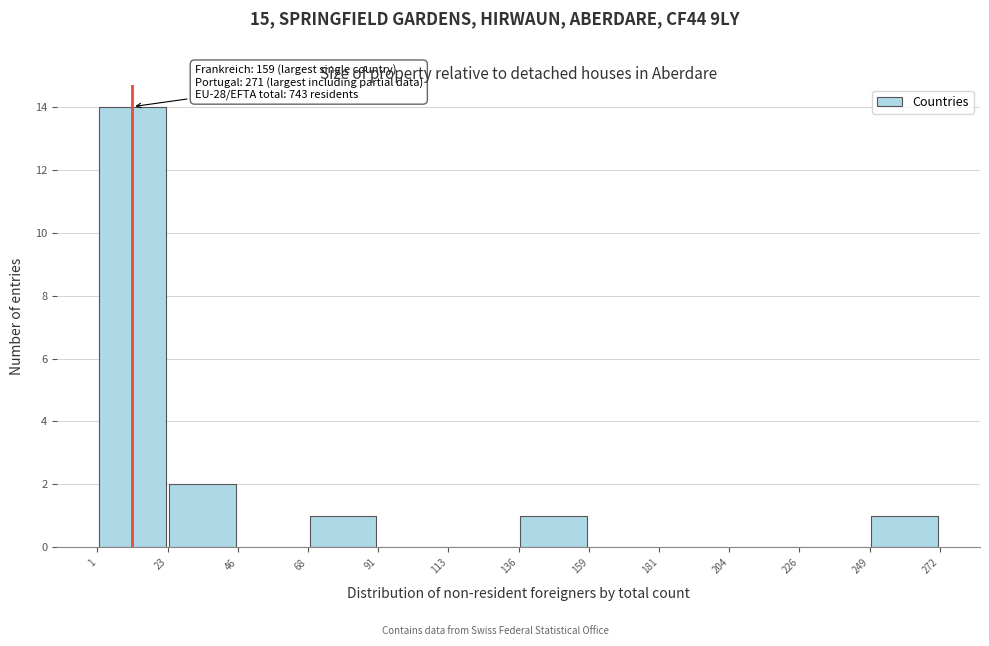

Which range on the x-axis has the tallest bar?

1 to 23